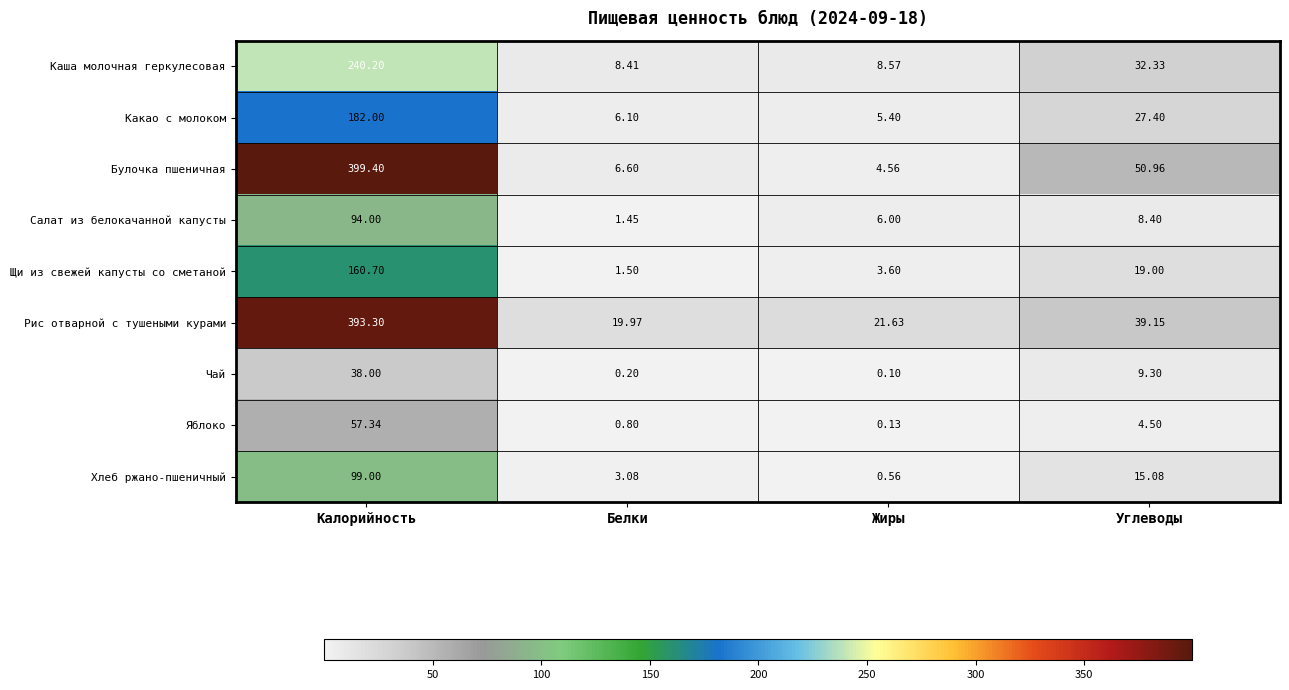

Which category has the lowest value in the Хлеб ржано-пшеничный series?

Жиры